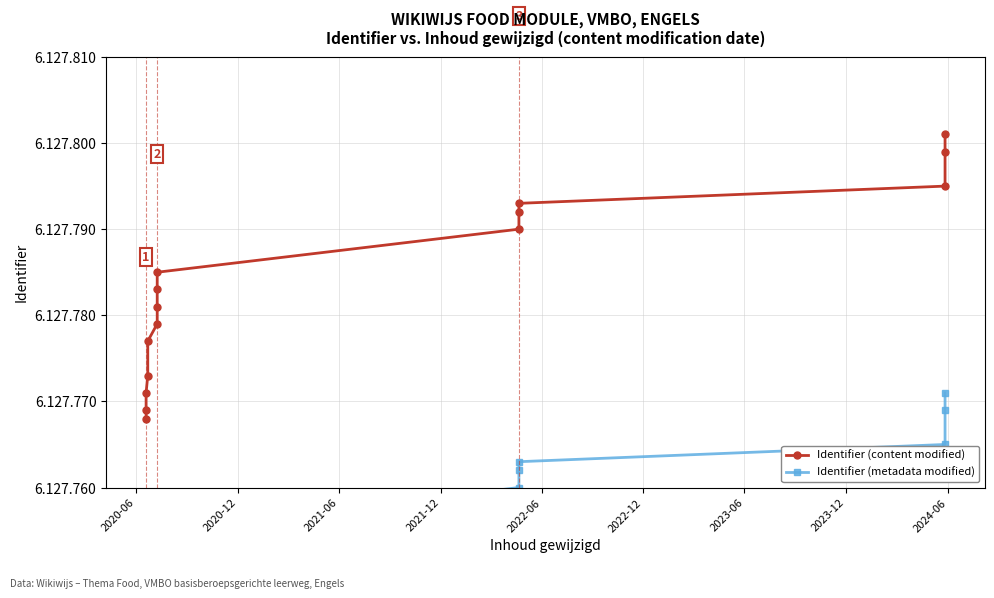

True or false: Identifier (content modified) has a value of 6127801 at 14.

True